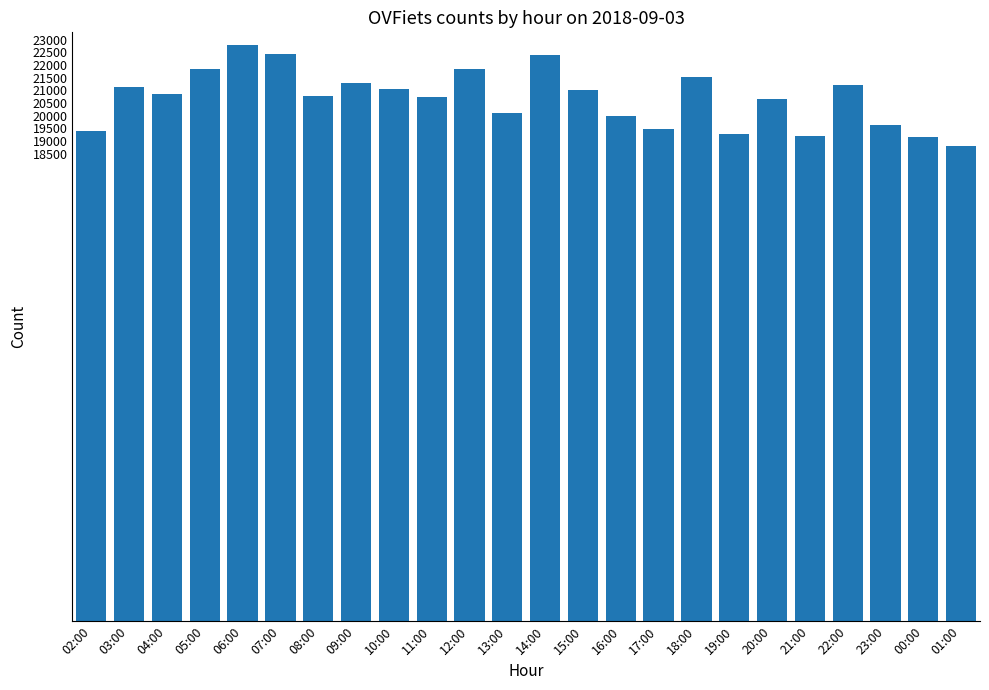

What is the approximate value at 11:00, to the nearest 100?

20700